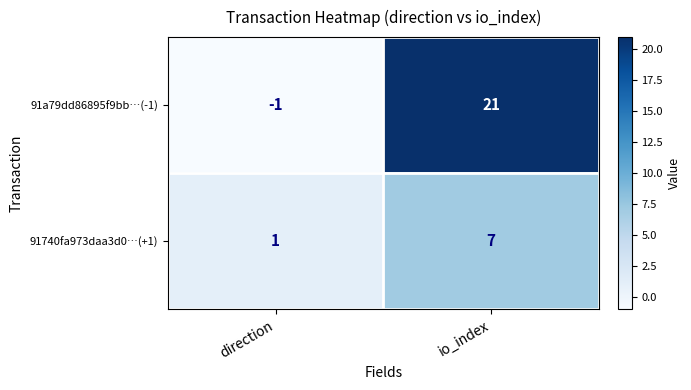

Reading left to right, list all the values displayed in this chart.

91a79dd86895f9bb…(-1): -1	21
91740fa973daa3d0…(+1): 1	7